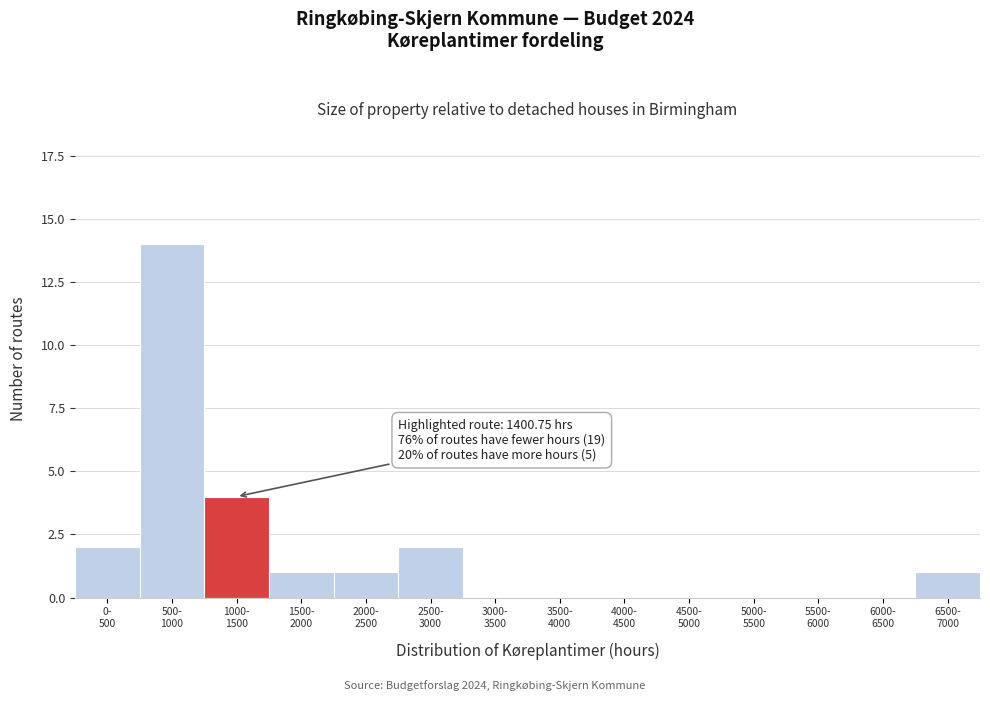

What is the sum of all values?

25